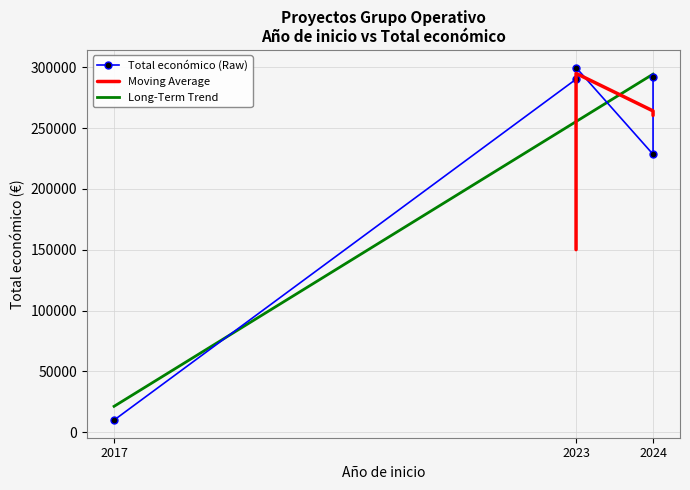

Read the value at 2017, to the nearest 10.

9830